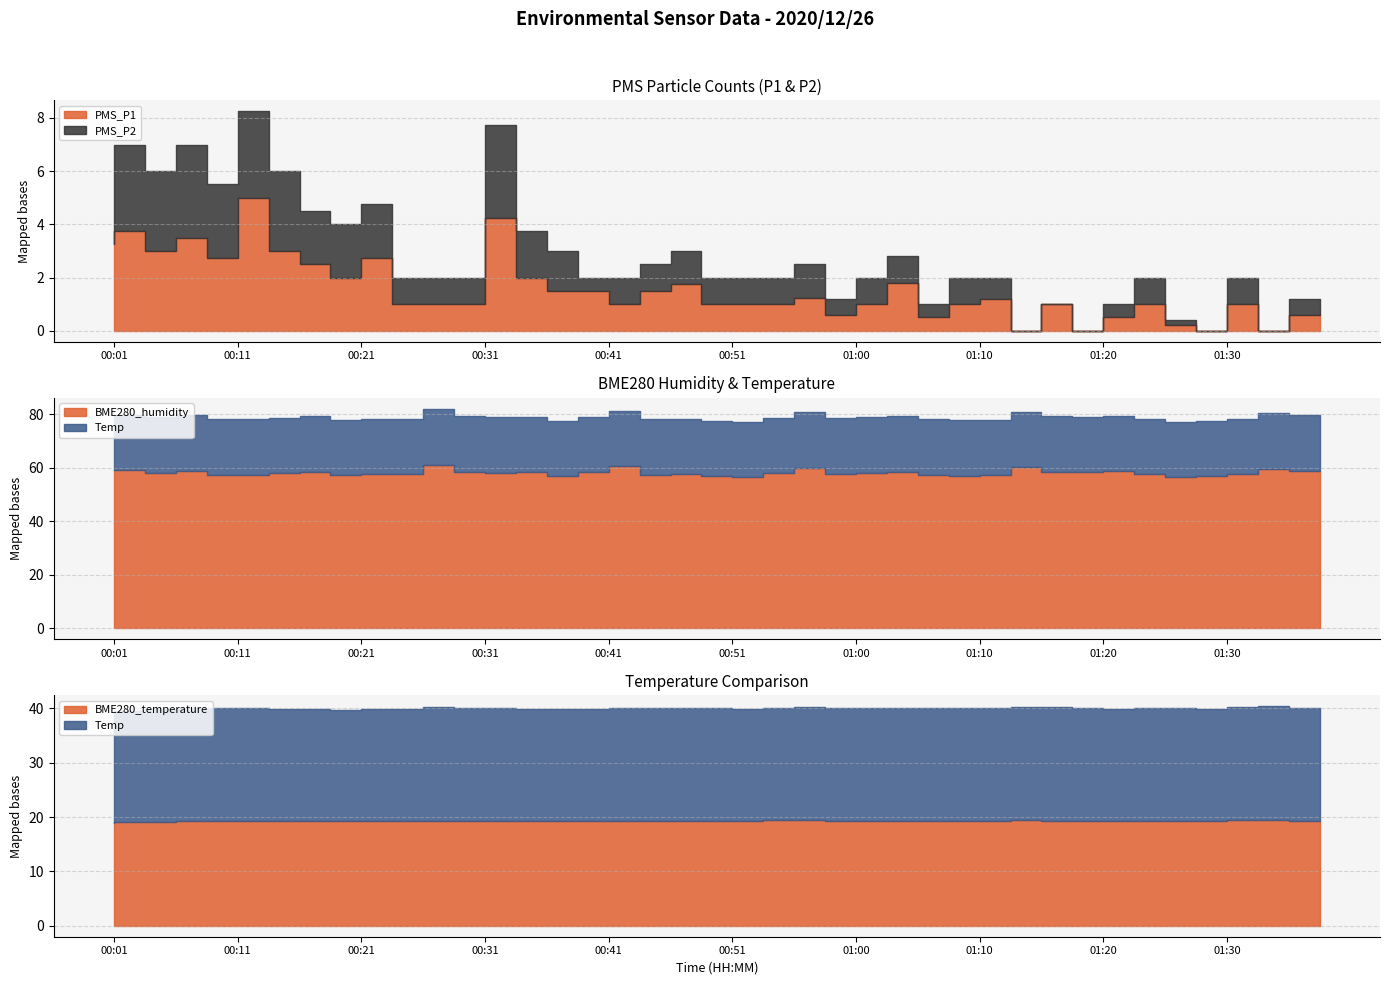

Read the BME280_temperature value at 00:33.

19.3